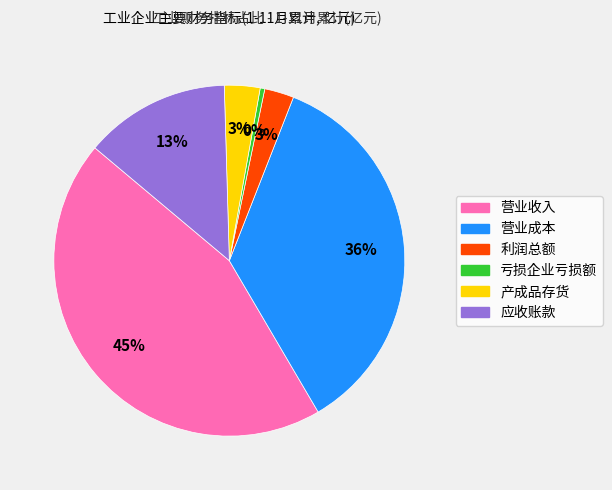

Which category has the smallest portion of the pie?

亏损企业亏损额